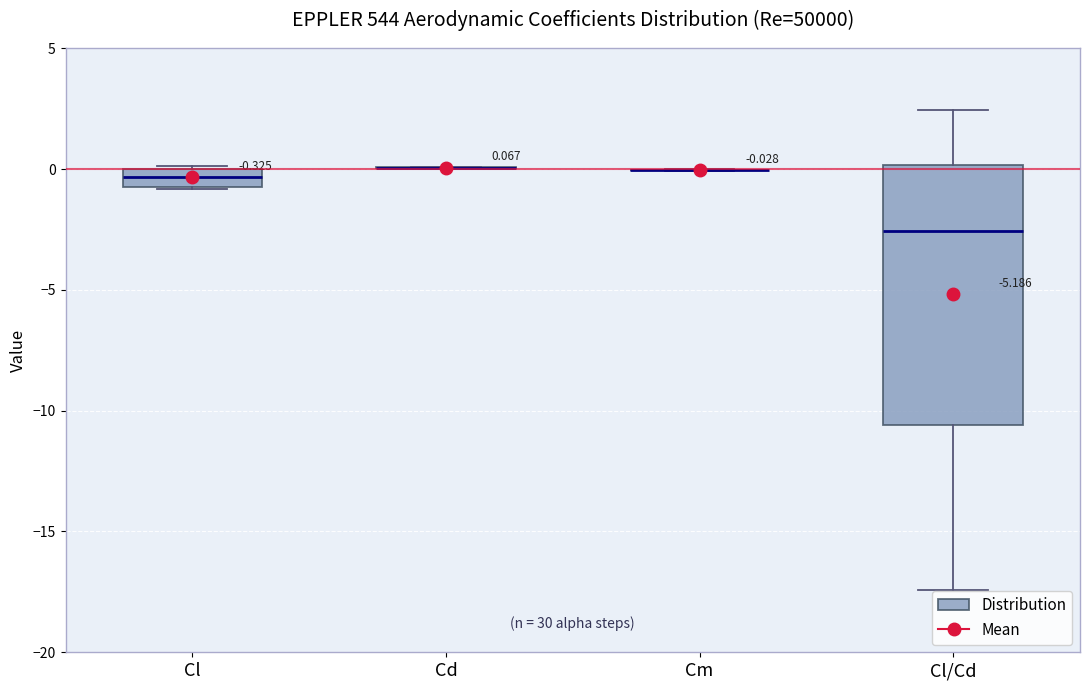

Comparing the boxes themselves (not the whiskers), which one is the tallest?

Cl/Cd